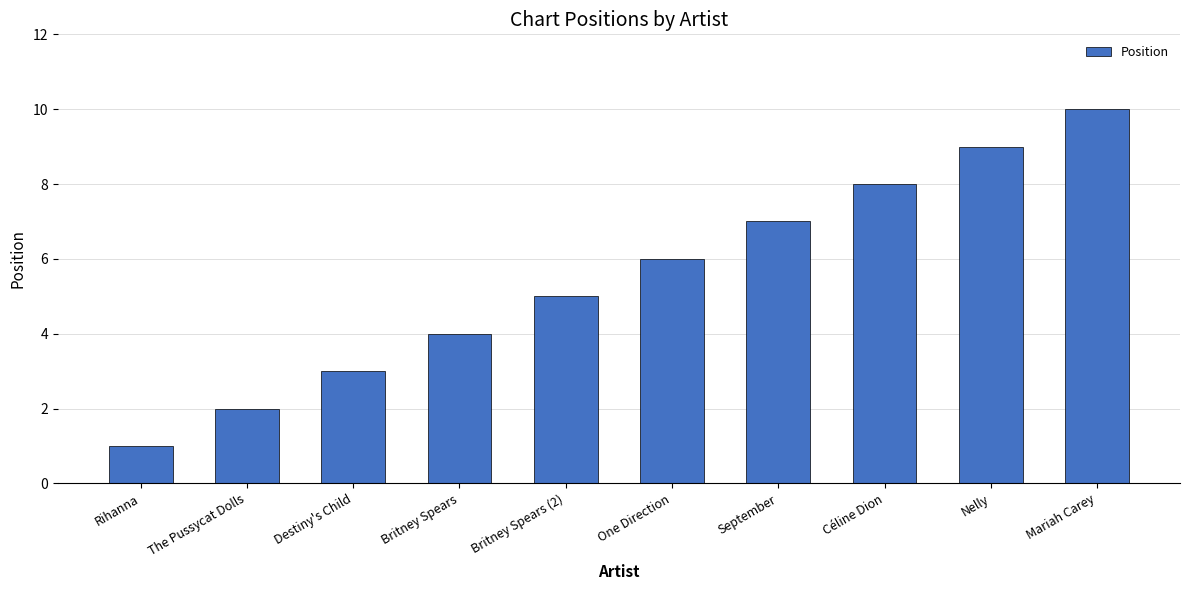

Reading left to right, transcribe all the data shown in this chart.

Rihanna=1	The Pussycat Dolls=2	Destiny's Child=3	Britney Spears=4	Britney Spears (2)=5	One Direction=6	September=7	Céline Dion=8	Nelly=9	Mariah Carey=10